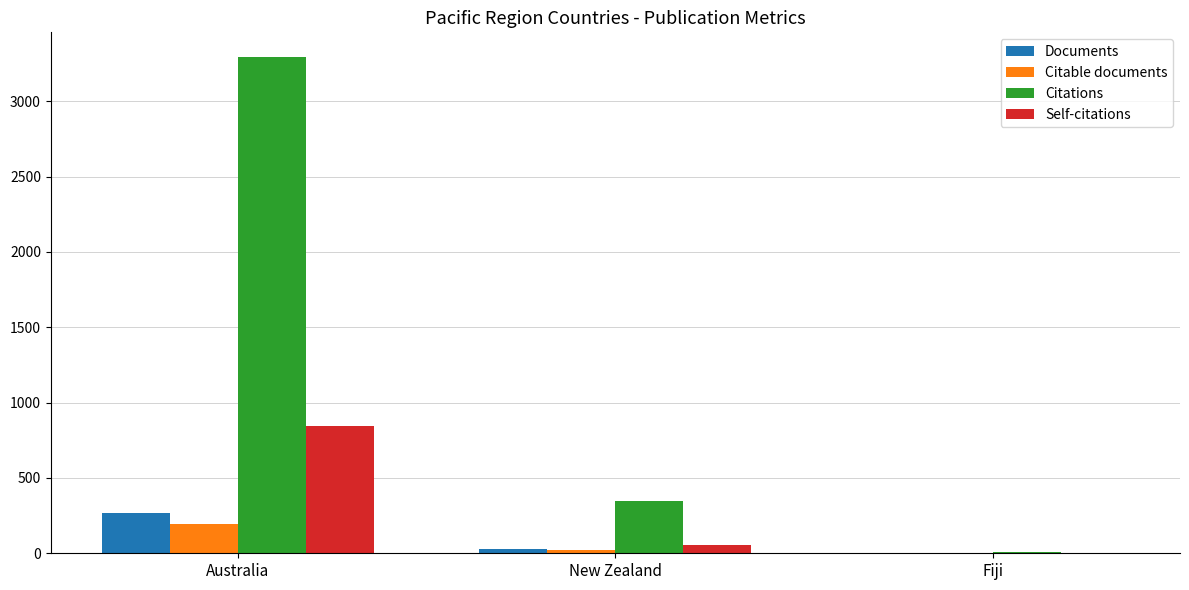

Between New Zealand and Fiji, which series saw the biggest shift?

Citations